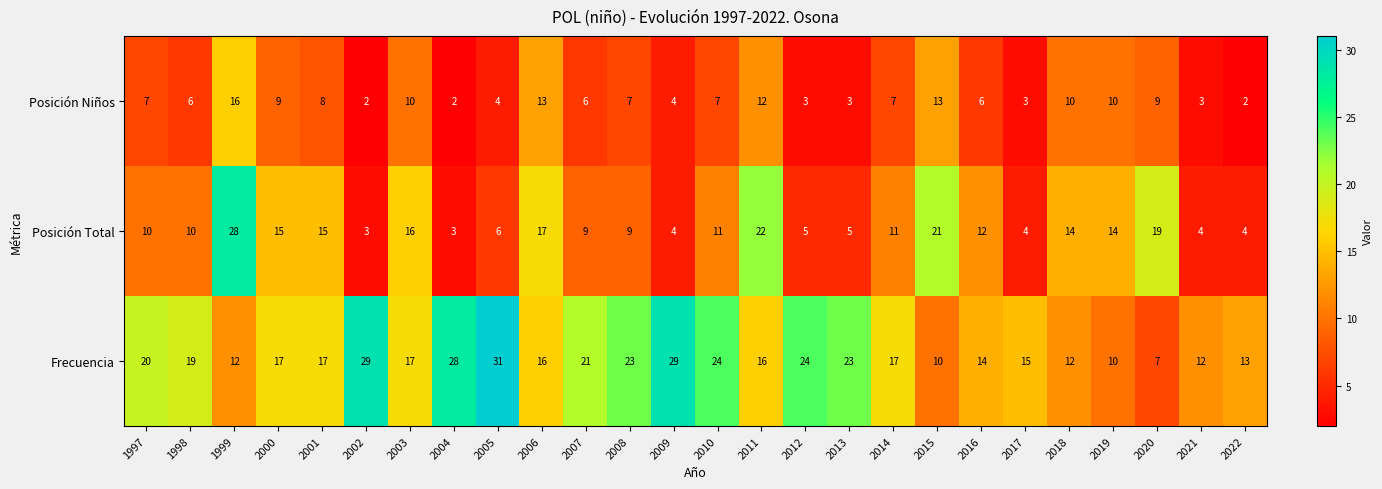

What value does the Posición Niños series have at 2019?

10